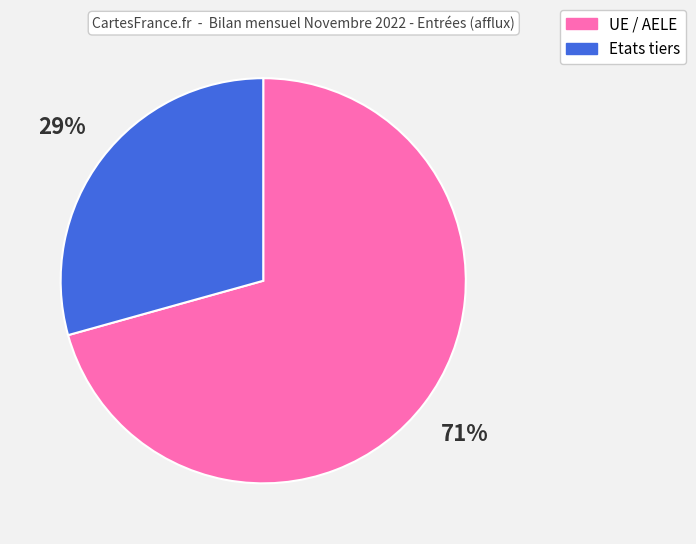

Is there any slice that represents more than half of the pie?

Yes